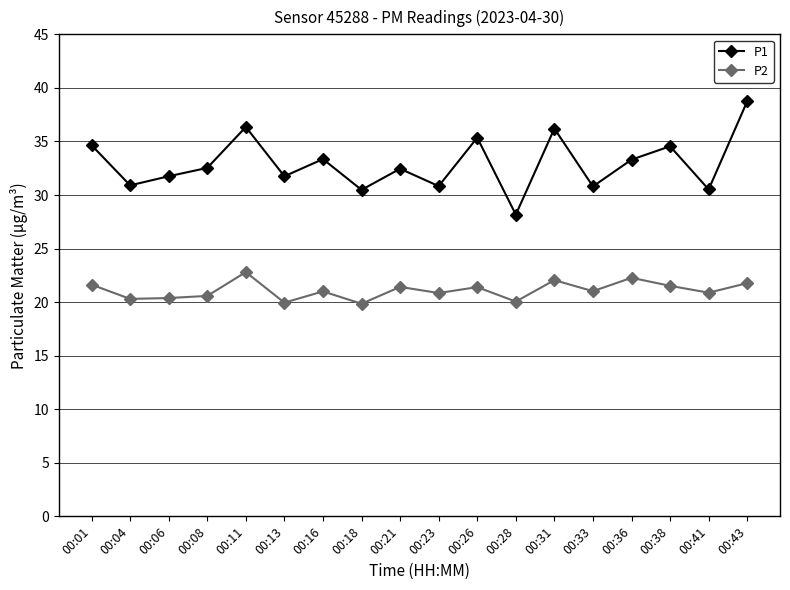

Rank the series by their maximum value, from lowest to highest.

P2, P1